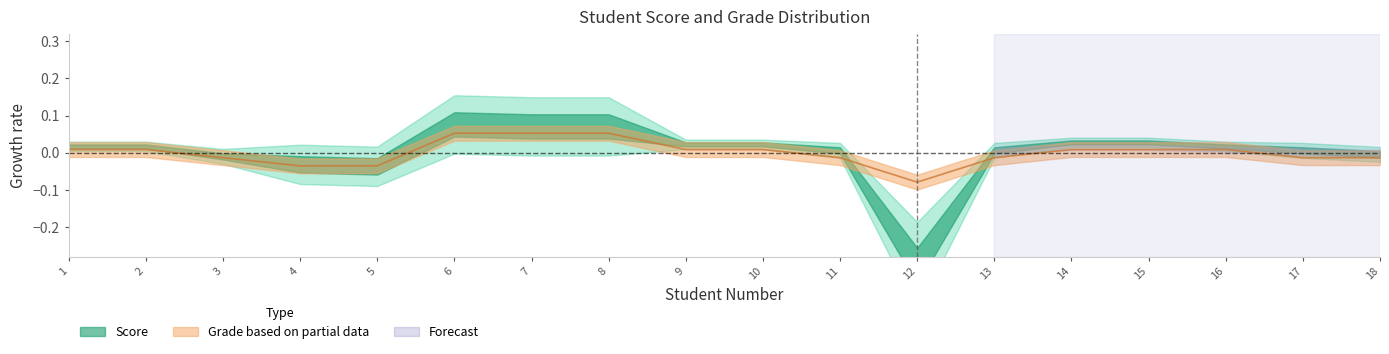

List the labels in order of value, largest first.

6, 7, 8, 1, 2, 9, 10, 14, 15, 16, 3, 11, 13, 17, 18, 4, 5, 12